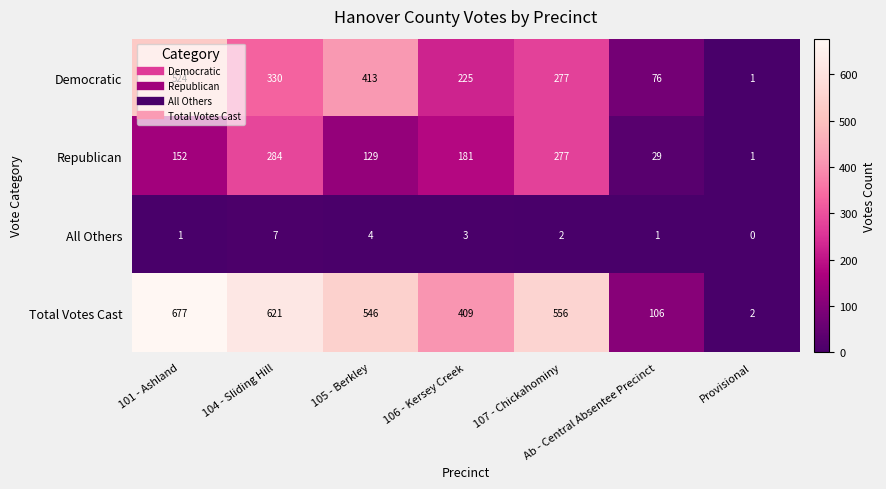

What is the difference between the maximum and minimum values in the Republican series?

283